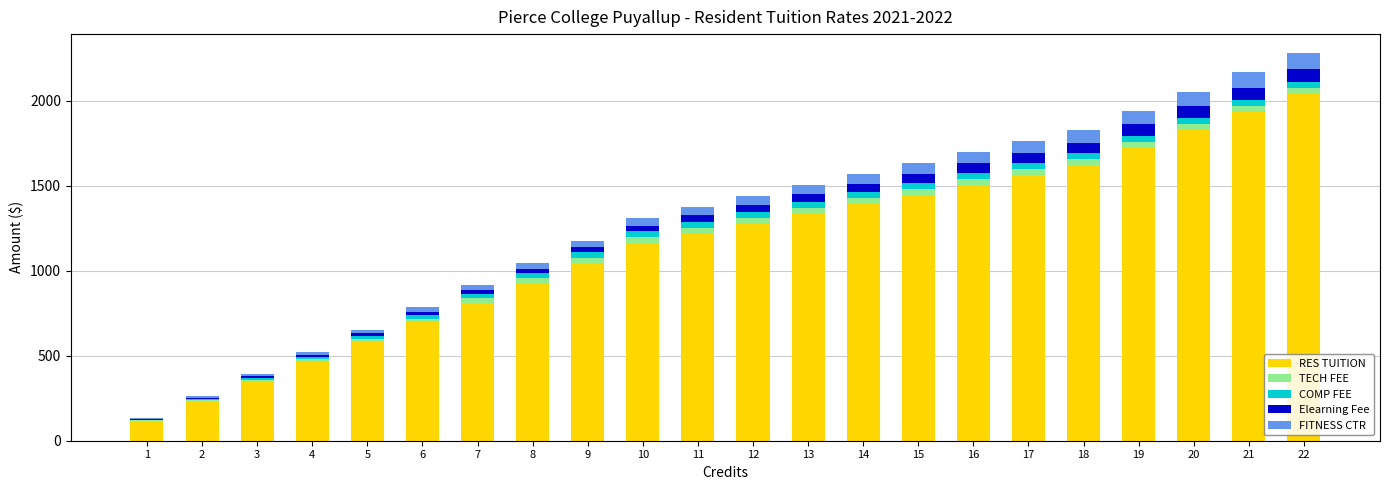

The value of RES TUITION at 21 is 529.6. True or false?

False